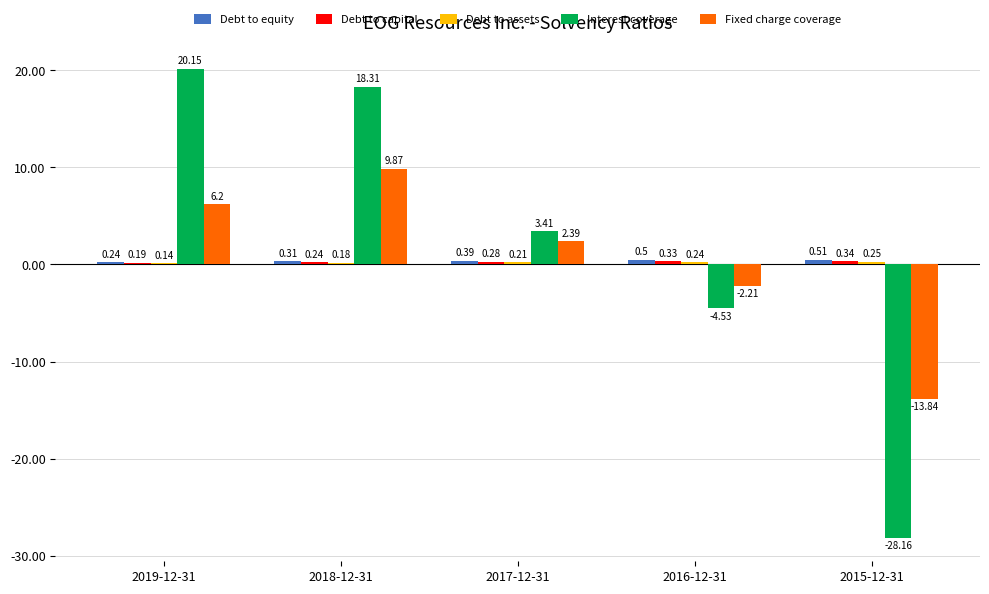

Is the value of Fixed charge coverage at 2017-12-31 greater than the value of Interest coverage at 2017-12-31?

No